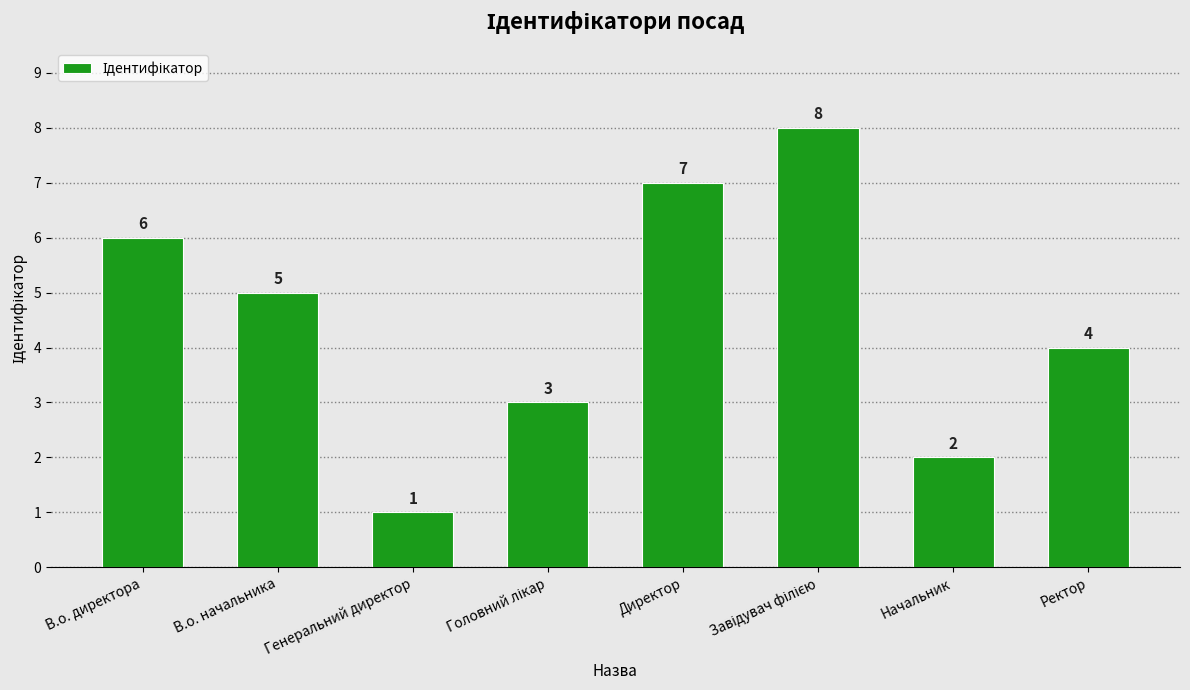

What is the difference between the maximum and minimum values?

7